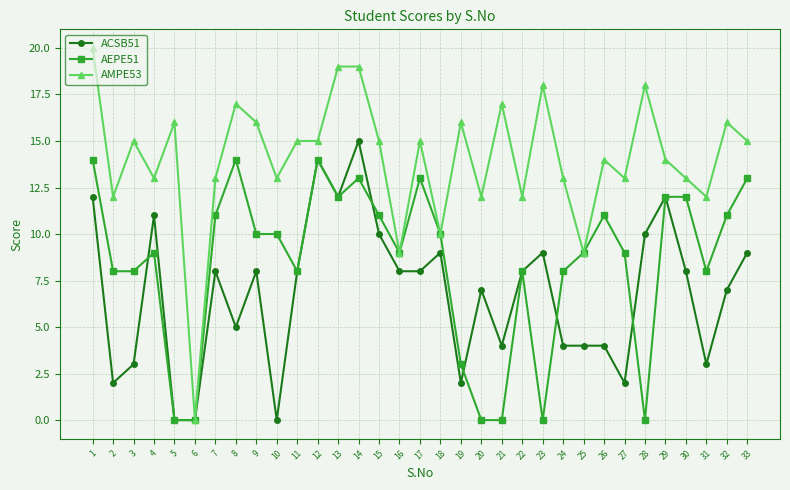

What is the difference between the maximum and minimum values in the AMPE53 series?

20